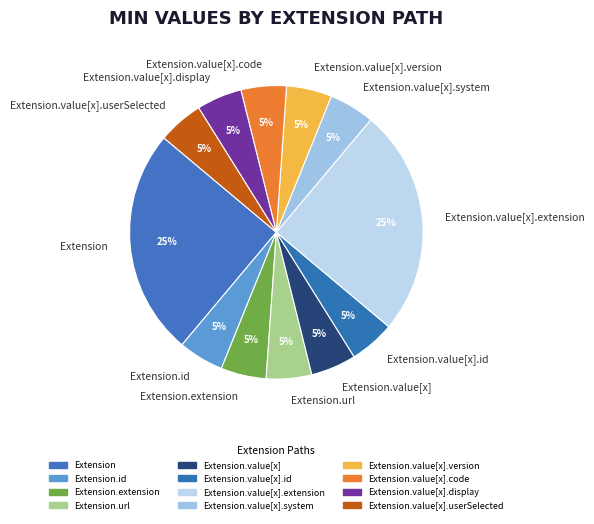

Count the number of slices in the pie.

12